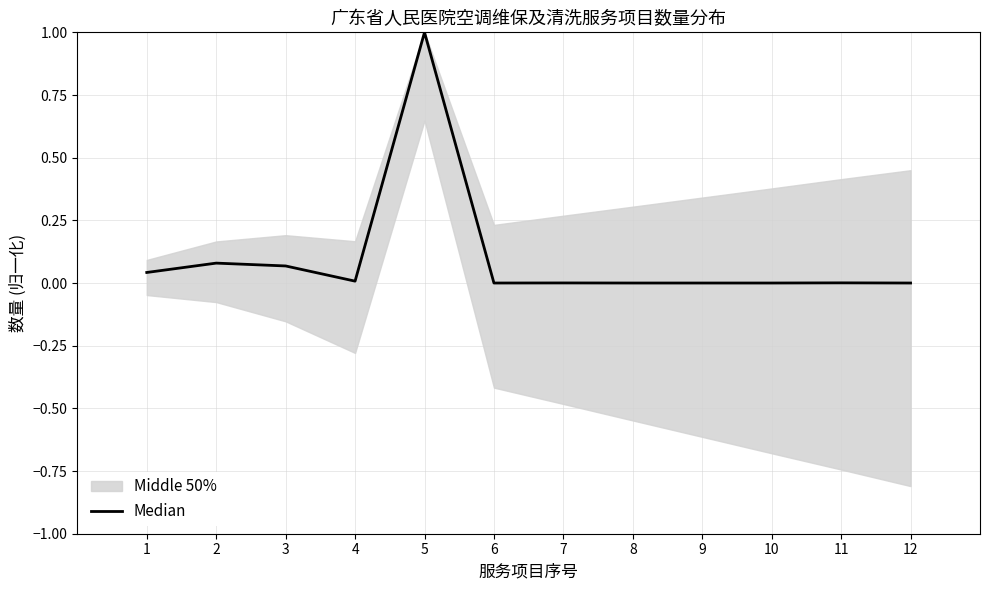

Rank the categories by value from highest to lowest.

5, 2, 3, 1, 4, 11, 7, 6, 8, 9, 10, 12